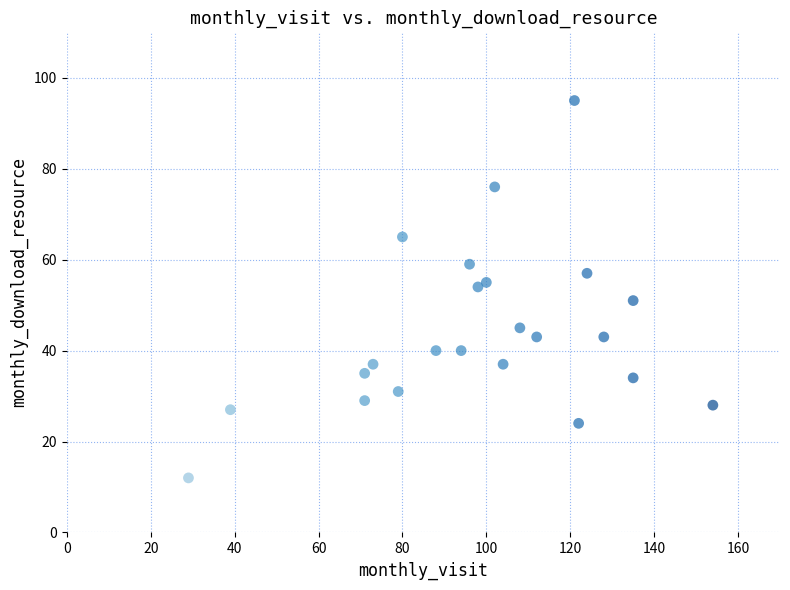

What is the range of Y values (max minus min)?

83